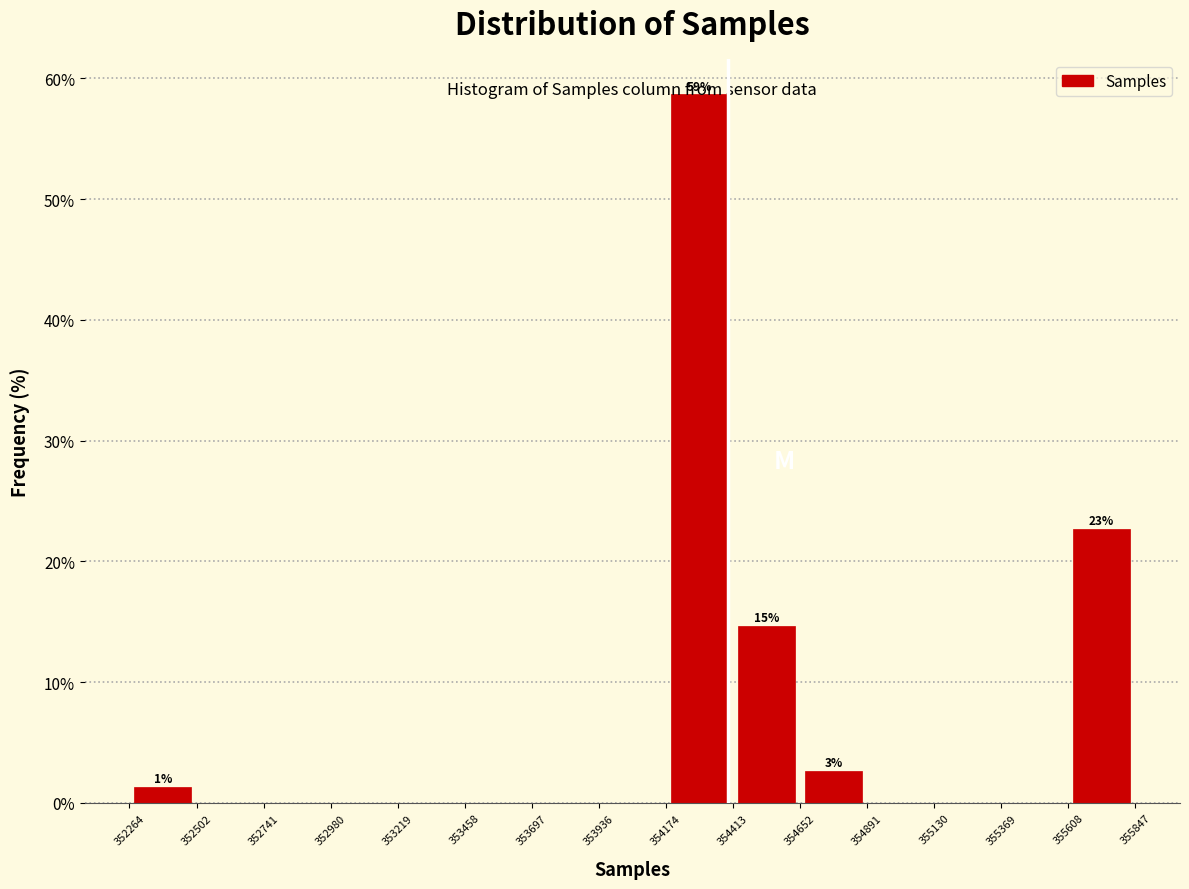

Which range on the x-axis has the tallest bar?

354174 to 354413